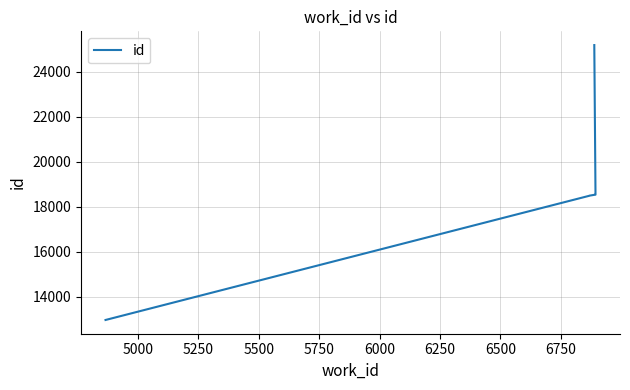

What is the sum of all values?

186194